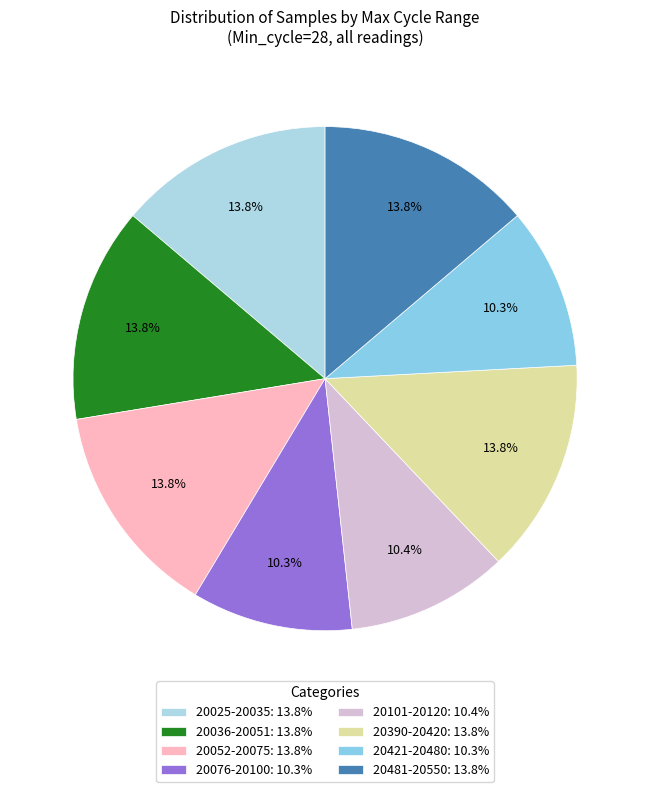

How many slices are in this pie chart?

8